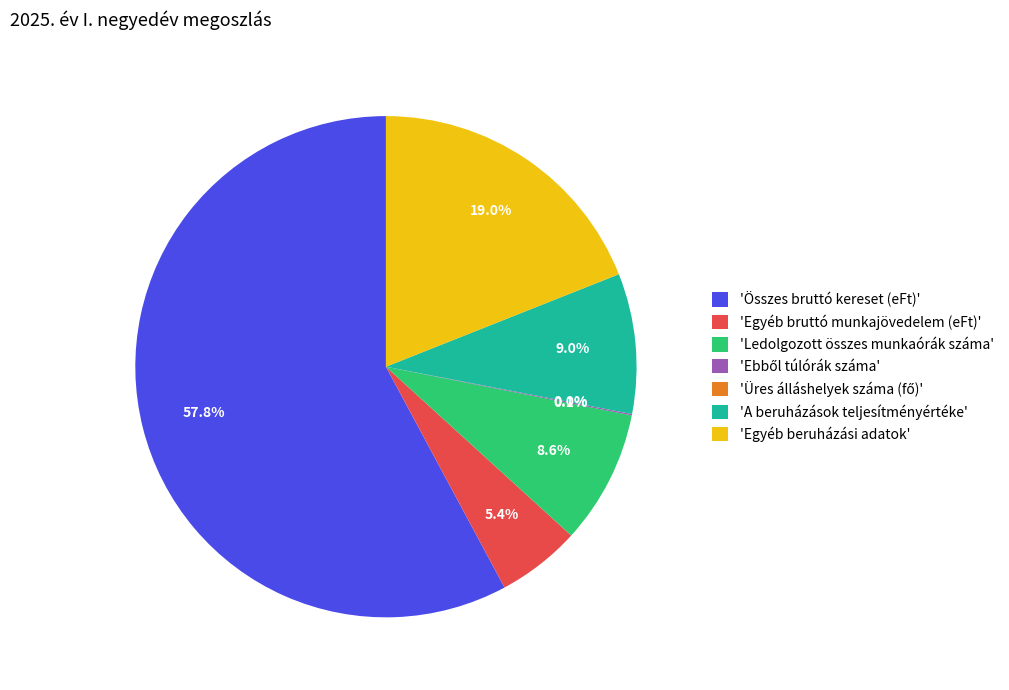

Which has a higher value, 'Ledolgozott összes munkaórák száma' or 'Összes bruttó kereset (eFt)'?

'Összes bruttó kereset (eFt)'